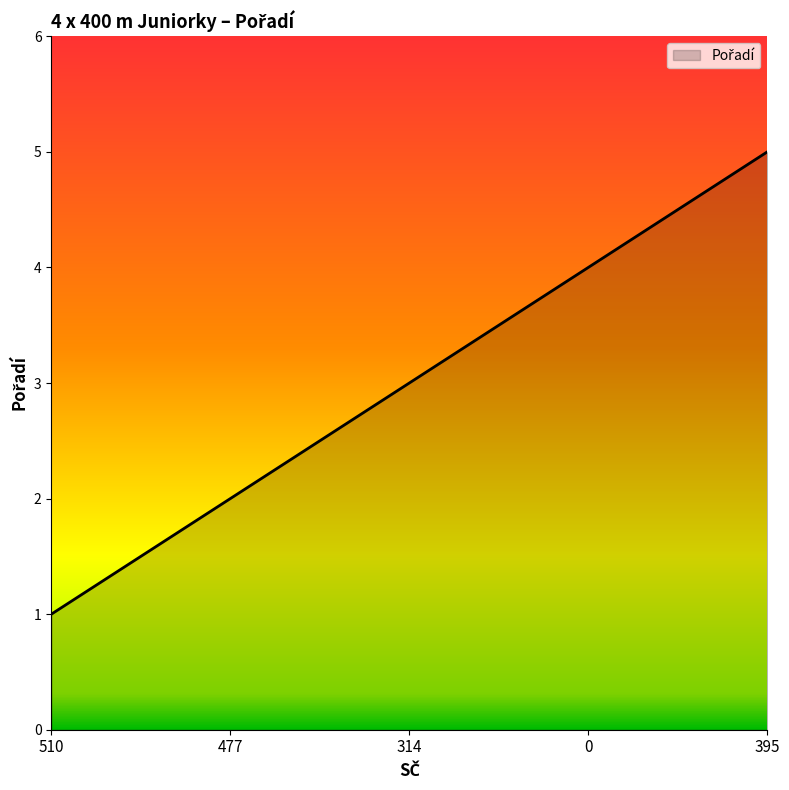

The chart shows a value of 2 at 477. True or false?

True